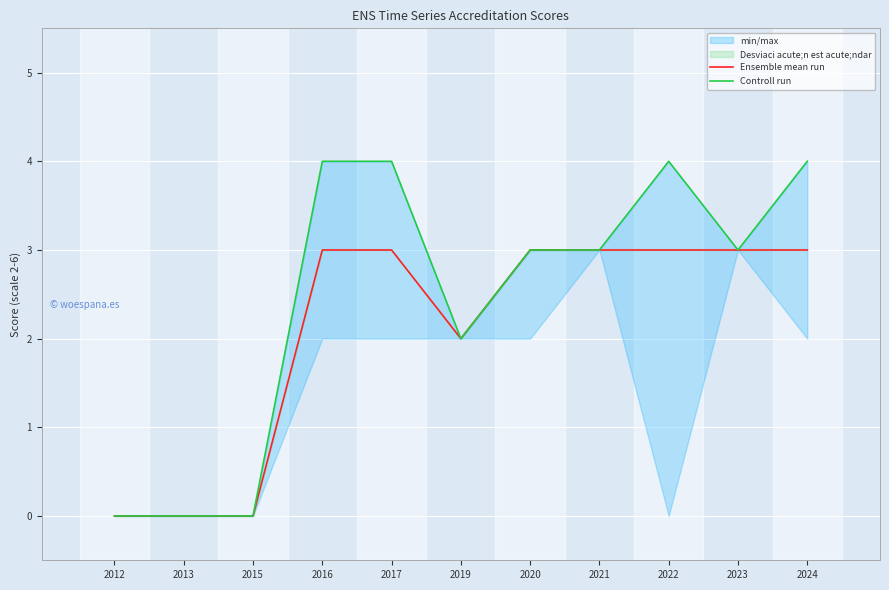

At how many categories does at least one series exceed 0?

8